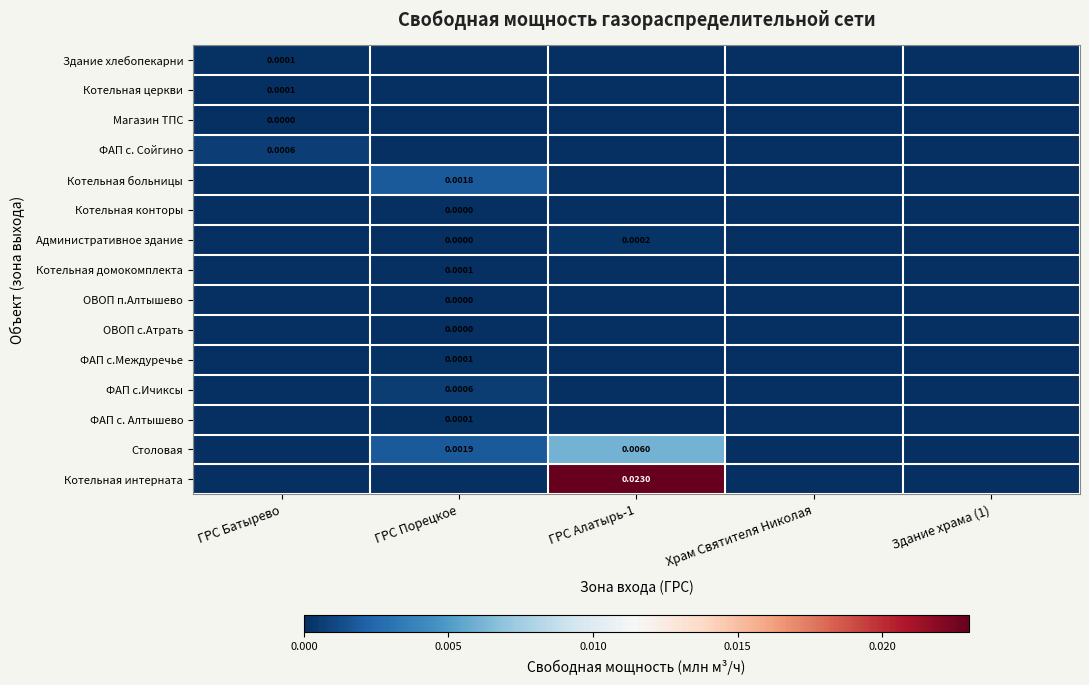

Which series changed the most between ГРС Батырево and Храм Святителя Николая?

ФАП с. Сойгино